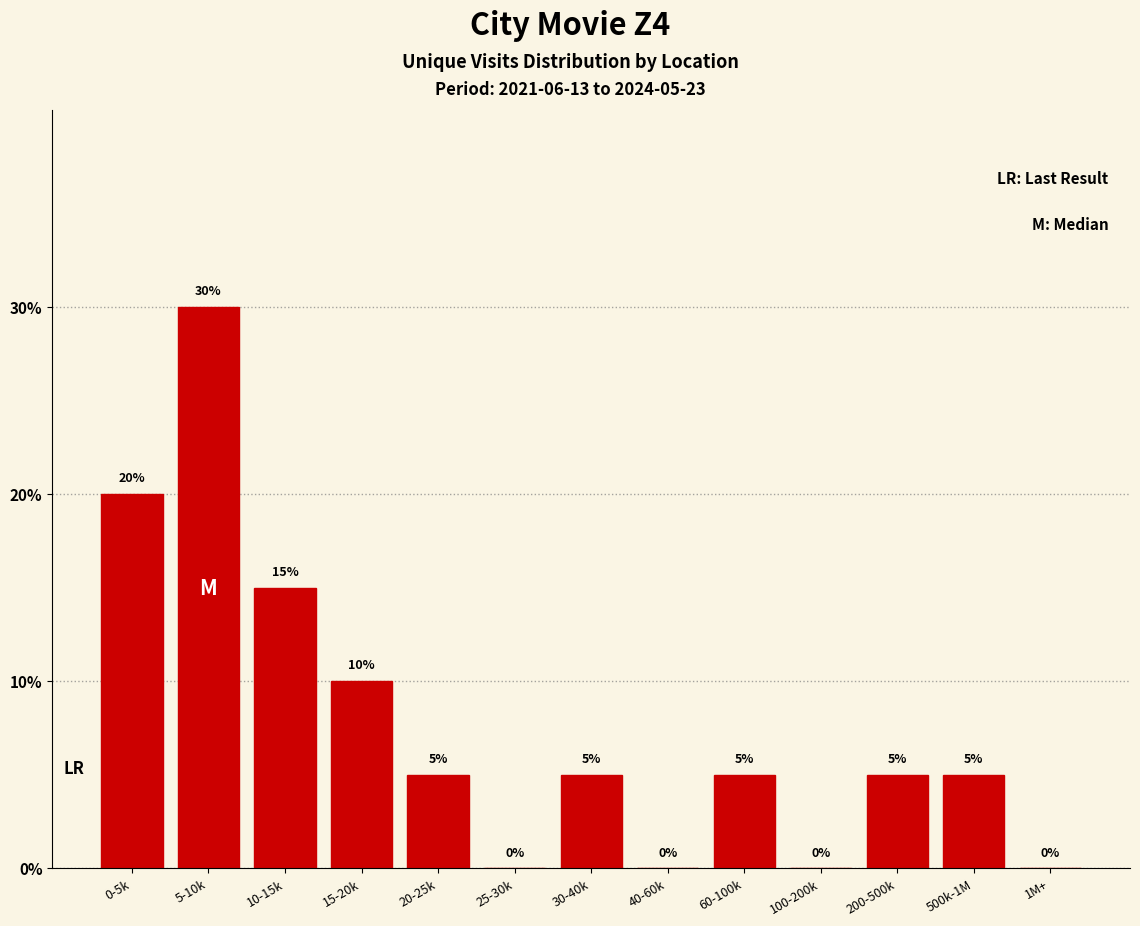

Reading left to right, transcribe all the data shown in this chart.

0-5k=20	5-10k=30	10-15k=15	15-20k=10	20-25k=5	25-30k=0	30-40k=5	40-60k=0	60-100k=5	100-200k=0	200-500k=5	500k-1M=5	1M+=0